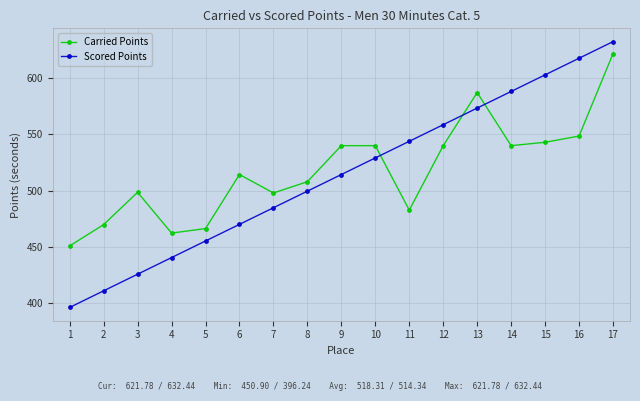

Is the value of Scored Points at 12 greater than the value of Carried Points at 6?

Yes